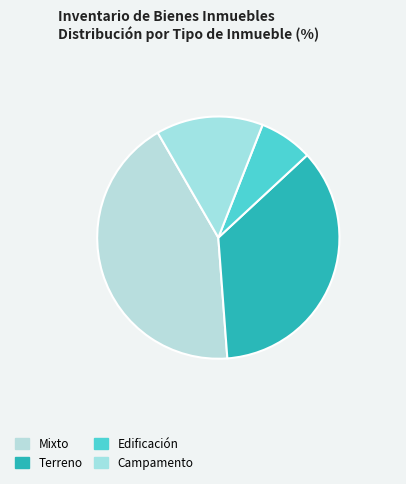

To the nearest percent, what portion does Edificación represent?

6%